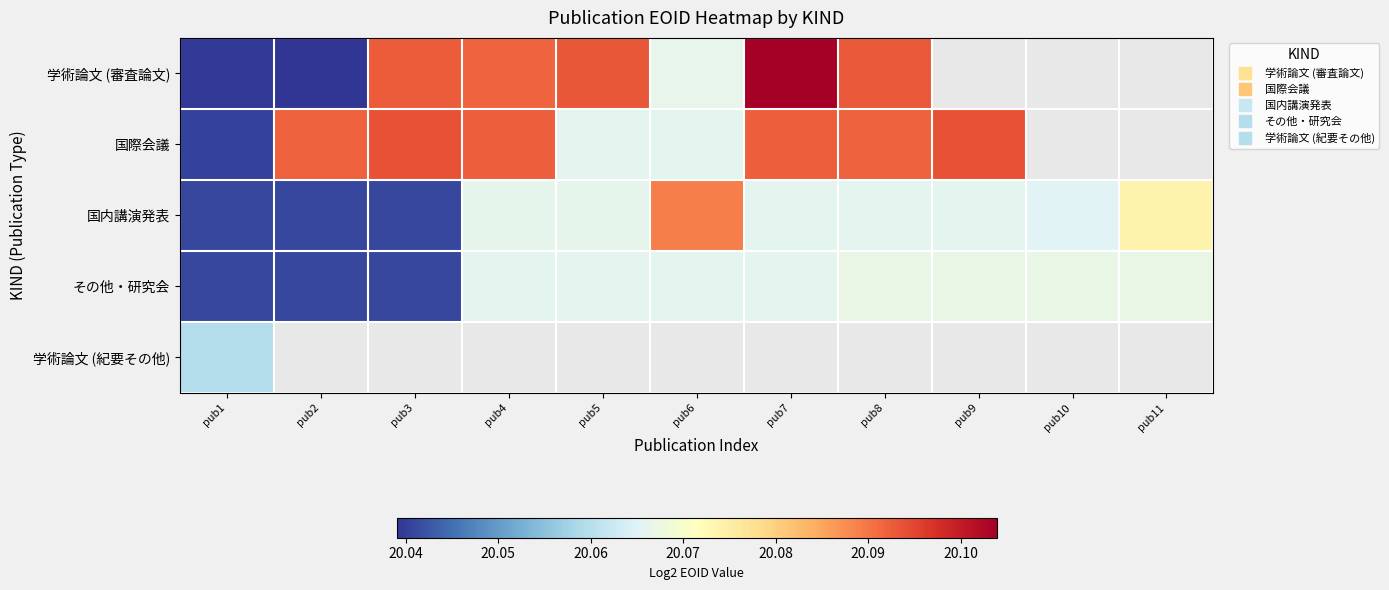

List the series in order of their overall mean, highest first.

学術論文 (審査論文), 国際会議, 国内講演発表, その他・研究会, 学術論文 (紀要その他)